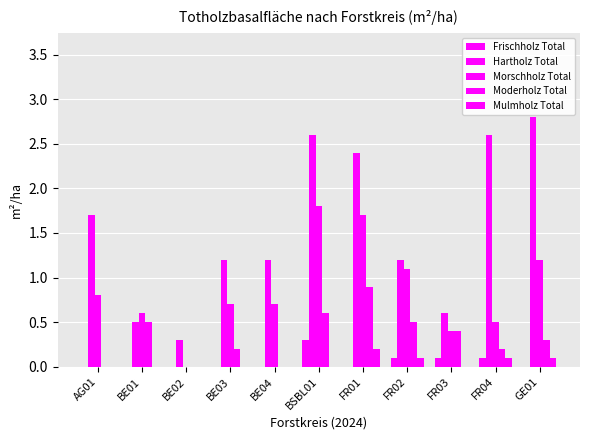

The Morschholz Total series shows 0.7 at BE04. True or false?

True